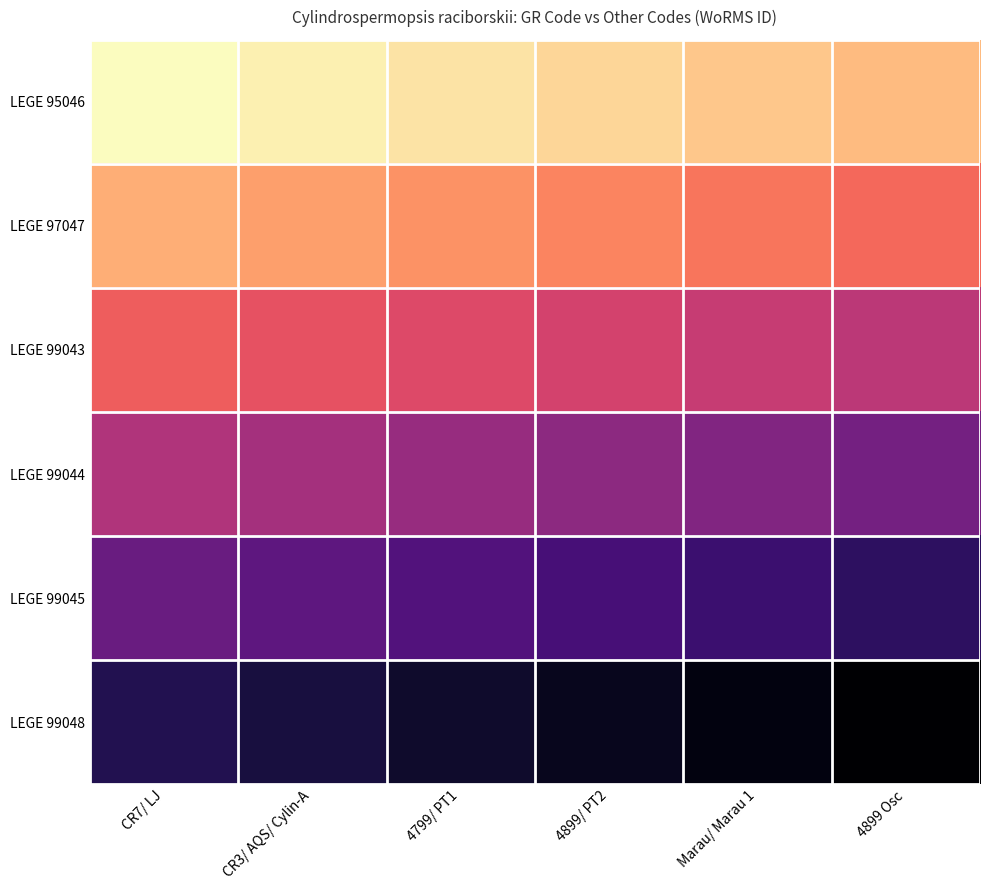

What is the spread (max minus min) of values at 4899 Osc?

300